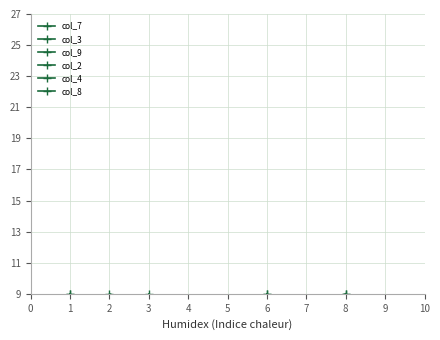

What is the spread (max minus min) of values at 2?

8